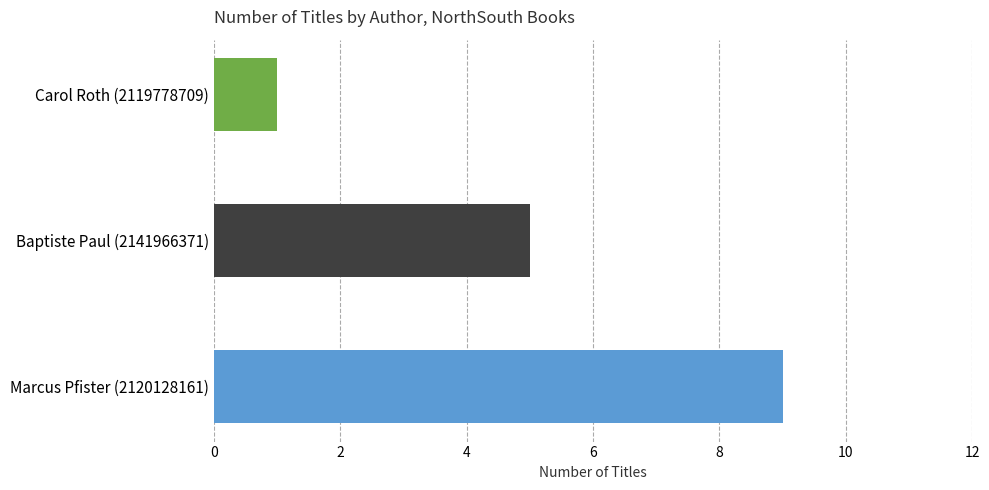

What is the change in value from Baptiste Paul (2141966371) to Carol Roth (2119778709)?

-4